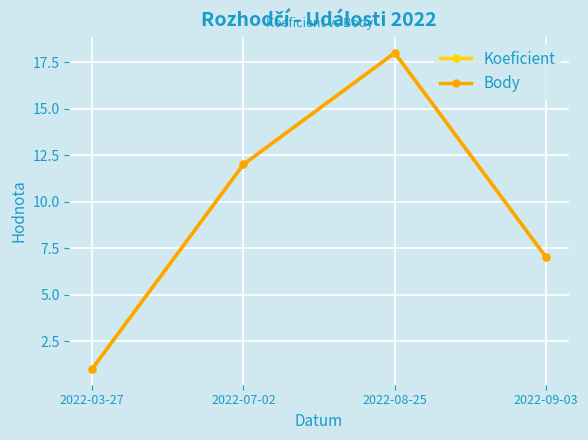

True or false: Body and Koeficient intersect in this chart.

False